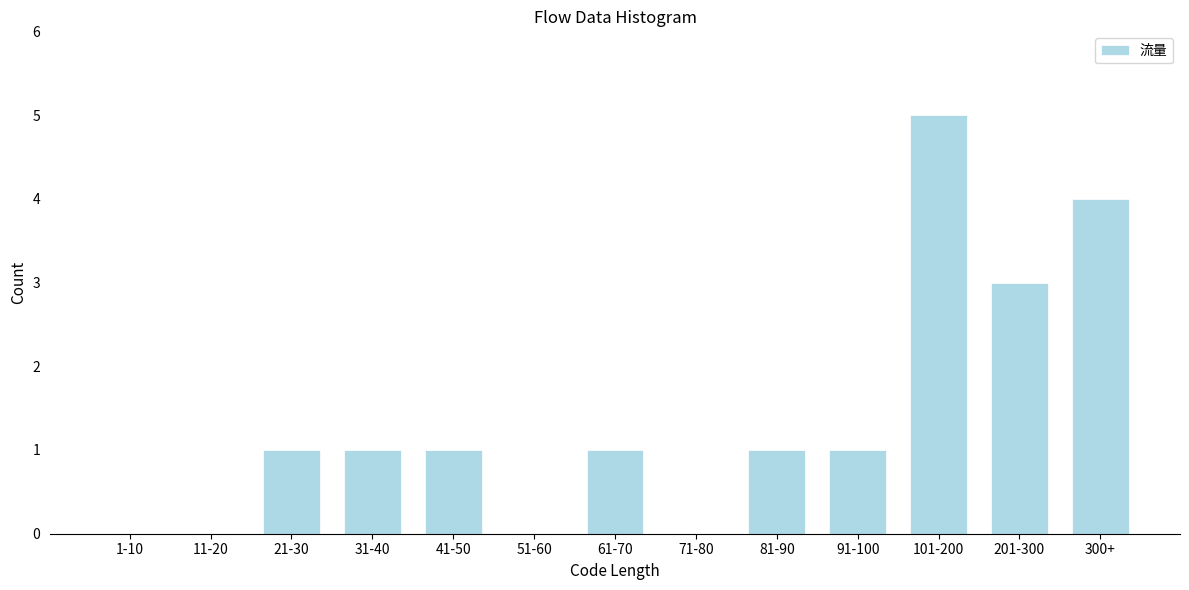

Reading right to left, transcribe all the data shown in this chart.

300+=4	201-300=3	101-200=5	91-100=1	81-90=1	71-80=0	61-70=1	51-60=0	41-50=1	31-40=1	21-30=1	11-20=0	1-10=0